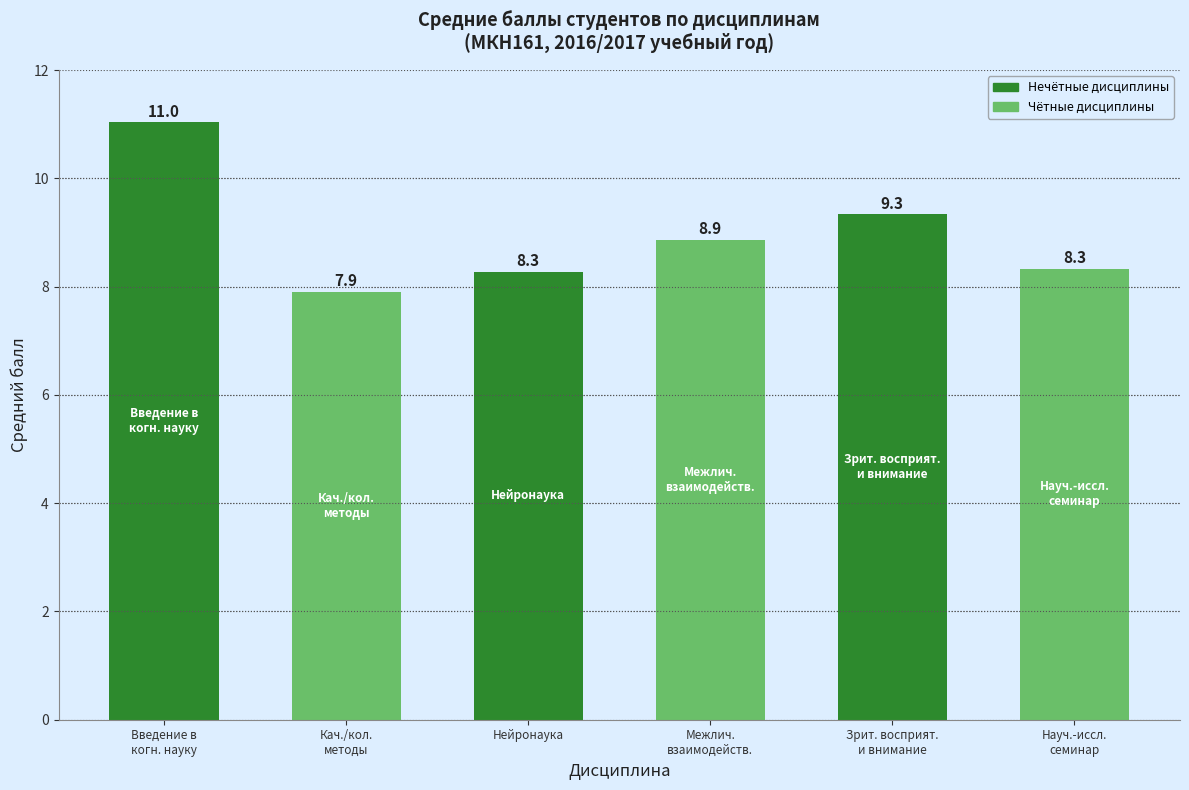

The value at Межлич.
взаимодейств. is 8.9. True or false?

True